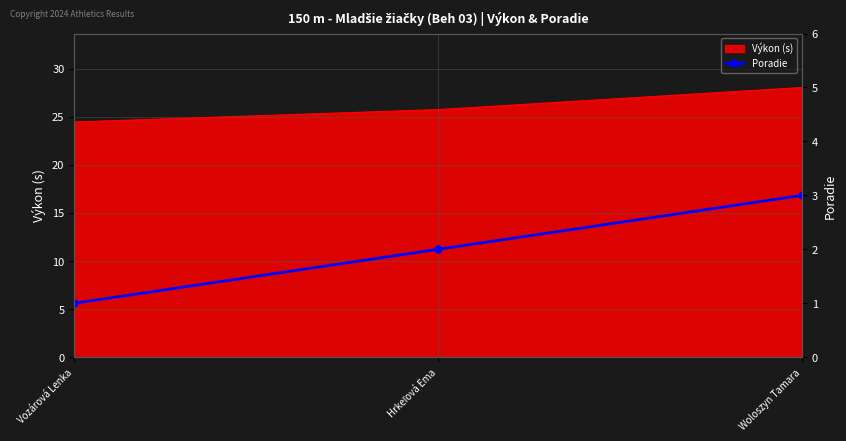

The value at Woloszyn Tamara is 3. True or false?

True